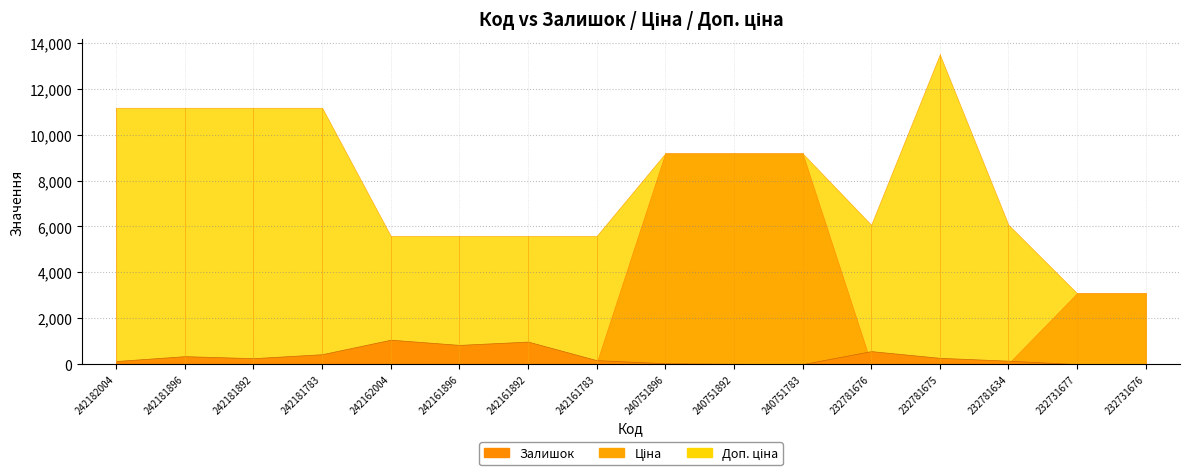

Reading left to right, transcribe all the data shown in this chart.

Залишок: 139.0	350.0	263.0	436.0	1067.0	841.0	985.0	176.0	43.0	18.0	4.0	570.0	277.0	153.0	3.0	9.0
Ціна: 111.7	111.7	111.7	111.7	55.9	55.9	55.9	55.9	9185.9	9185.9	9185.9	27.0	60.0	27.0	3091.2	3091.2
Доп. ціна: 11169.0	11169.0	11169.0	11169.0	5585.0	5585.0	5585.0	5585.0	9185.9	9185.9	9185.9	6072.0	13493.2	6072.0	3091.0	3091.0